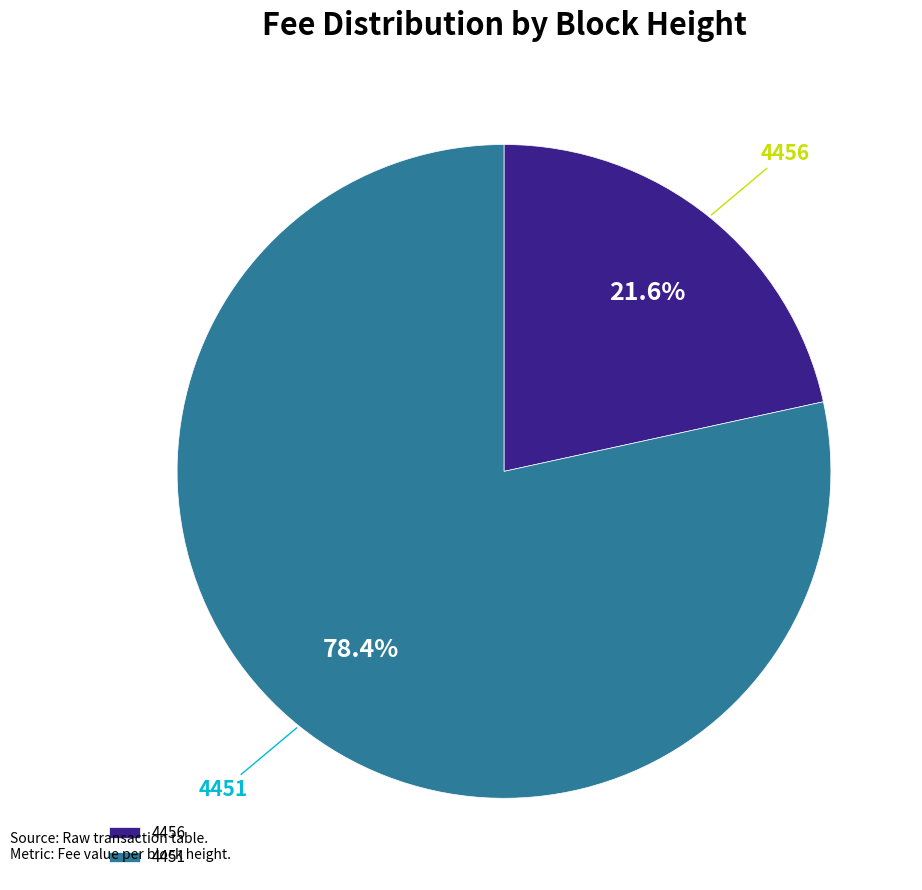

Count the number of slices in the pie.

2